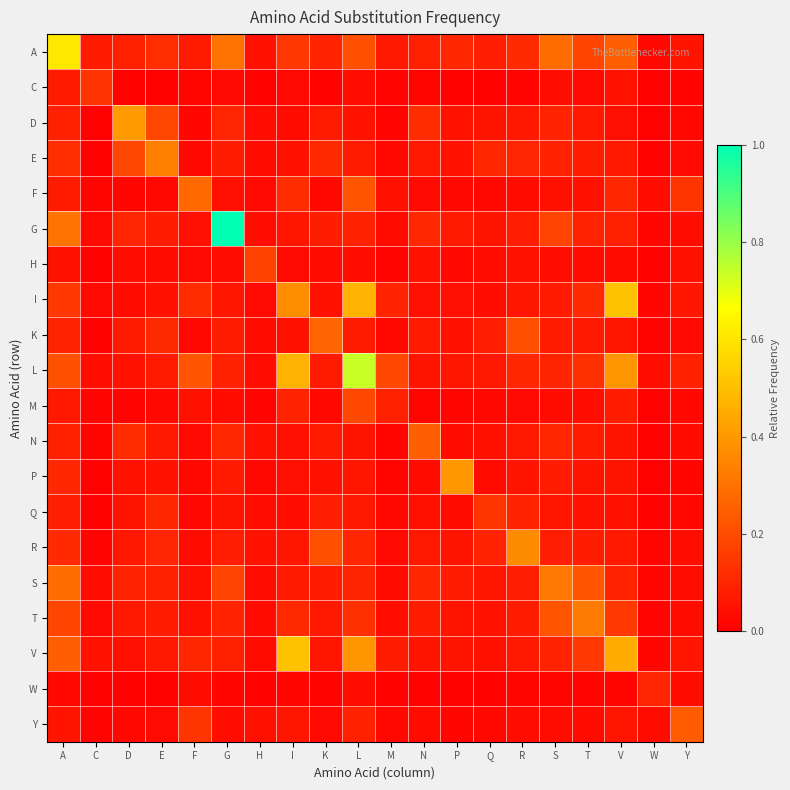

Reading left to right, what are all the values shown in this chart?

A: A=0.6	C=0.1	D=0.1	E=0.1	F=0.1	G=0.3	H=0.0	I=0.1	K=0.1	L=0.2	M=0.1	N=0.1	P=0.1	Q=0.1	R=0.1	S=0.3	T=0.2	V=0.2	W=0.0	Y=0.1
C: A=0.1	C=0.1	D=0.0	E=0.0	F=0.0	G=0.0	H=0.0	I=0.0	K=0.0	L=0.0	M=0.0	N=0.0	P=0.0	Q=0.0	R=0.0	S=0.0	T=0.0	V=0.1	W=0.0	Y=0.0
D: A=0.1	C=0.0	D=0.4	E=0.2	F=0.0	G=0.1	H=0.0	I=0.0	K=0.1	L=0.0	M=0.0	N=0.1	P=0.0	Q=0.1	R=0.1	S=0.1	T=0.1	V=0.0	W=0.0	Y=0.0
E: A=0.1	C=0.0	D=0.2	E=0.3	F=0.0	G=0.1	H=0.0	I=0.0	K=0.1	L=0.1	M=0.0	N=0.1	P=0.1	Q=0.1	R=0.1	S=0.1	T=0.1	V=0.1	W=0.0	Y=0.0
F: A=0.1	C=0.0	D=0.0	E=0.0	F=0.3	G=0.0	H=0.0	I=0.1	K=0.0	L=0.2	M=0.0	N=0.0	P=0.0	Q=0.0	R=0.0	S=0.0	T=0.0	V=0.1	W=0.0	Y=0.1
G: A=0.3	C=0.0	D=0.1	E=0.1	F=0.0	G=1.0	H=0.0	I=0.1	K=0.1	L=0.1	M=0.0	N=0.1	P=0.1	Q=0.1	R=0.1	S=0.2	T=0.1	V=0.1	W=0.0	Y=0.0
H: A=0.0	C=0.0	D=0.0	E=0.0	F=0.0	G=0.0	H=0.2	I=0.0	K=0.0	L=0.0	M=0.0	N=0.1	P=0.0	Q=0.0	R=0.0	S=0.0	T=0.0	V=0.0	W=0.0	Y=0.0
I: A=0.1	C=0.0	D=0.0	E=0.0	F=0.1	G=0.1	H=0.0	I=0.4	K=0.0	L=0.5	M=0.1	N=0.0	P=0.0	Q=0.0	R=0.1	S=0.1	T=0.1	V=0.5	W=0.0	Y=0.1
K: A=0.1	C=0.0	D=0.1	E=0.1	F=0.0	G=0.1	H=0.0	I=0.0	K=0.3	L=0.1	M=0.0	N=0.1	P=0.0	Q=0.1	R=0.2	S=0.1	T=0.1	V=0.1	W=0.0	Y=0.0
L: A=0.2	C=0.0	D=0.0	E=0.1	F=0.2	G=0.1	H=0.0	I=0.5	K=0.1	L=0.7	M=0.2	N=0.1	P=0.1	Q=0.1	R=0.1	S=0.1	T=0.1	V=0.4	W=0.0	Y=0.1
M: A=0.1	C=0.0	D=0.0	E=0.0	F=0.0	G=0.0	H=0.0	I=0.1	K=0.0	L=0.2	M=0.1	N=0.0	P=0.0	Q=0.0	R=0.0	S=0.0	T=0.0	V=0.1	W=0.0	Y=0.0
N: A=0.1	C=0.0	D=0.1	E=0.1	F=0.0	G=0.1	H=0.1	I=0.0	K=0.1	L=0.1	M=0.0	N=0.2	P=0.0	Q=0.0	R=0.1	S=0.1	T=0.1	V=0.1	W=0.0	Y=0.0
P: A=0.1	C=0.0	D=0.0	E=0.1	F=0.0	G=0.1	H=0.0	I=0.0	K=0.0	L=0.1	M=0.0	N=0.0	P=0.4	Q=0.0	R=0.1	S=0.1	T=0.1	V=0.1	W=0.0	Y=0.0
Q: A=0.1	C=0.0	D=0.1	E=0.1	F=0.0	G=0.1	H=0.0	I=0.0	K=0.1	L=0.1	M=0.0	N=0.0	P=0.0	Q=0.1	R=0.1	S=0.1	T=0.0	V=0.0	W=0.0	Y=0.0
R: A=0.1	C=0.0	D=0.1	E=0.1	F=0.0	G=0.1	H=0.0	I=0.1	K=0.2	L=0.1	M=0.0	N=0.1	P=0.1	Q=0.1	R=0.4	S=0.1	T=0.1	V=0.1	W=0.0	Y=0.0
S: A=0.3	C=0.0	D=0.1	E=0.1	F=0.0	G=0.2	H=0.0	I=0.1	K=0.1	L=0.1	M=0.0	N=0.1	P=0.1	Q=0.1	R=0.1	S=0.3	T=0.2	V=0.1	W=0.0	Y=0.0
T: A=0.2	C=0.0	D=0.1	E=0.1	F=0.0	G=0.1	H=0.0	I=0.1	K=0.1	L=0.1	M=0.0	N=0.1	P=0.1	Q=0.0	R=0.1	S=0.2	T=0.3	V=0.2	W=0.0	Y=0.0
V: A=0.2	C=0.1	D=0.0	E=0.1	F=0.1	G=0.1	H=0.0	I=0.5	K=0.1	L=0.4	M=0.1	N=0.1	P=0.1	Q=0.0	R=0.1	S=0.1	T=0.2	V=0.4	W=0.0	Y=0.1
W: A=0.0	C=0.0	D=0.0	E=0.0	F=0.0	G=0.0	H=0.0	I=0.0	K=0.0	L=0.0	M=0.0	N=0.0	P=0.0	Q=0.0	R=0.0	S=0.0	T=0.0	V=0.0	W=0.1	Y=0.0
Y: A=0.1	C=0.0	D=0.0	E=0.0	F=0.1	G=0.0	H=0.0	I=0.1	K=0.0	L=0.1	M=0.0	N=0.0	P=0.0	Q=0.0	R=0.0	S=0.0	T=0.0	V=0.1	W=0.0	Y=0.2